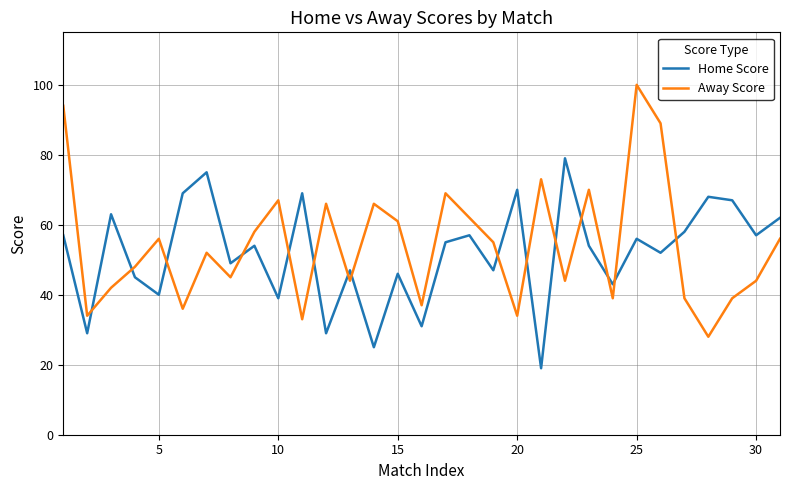

What is the difference between the maximum and minimum values in the Away Score series?

72